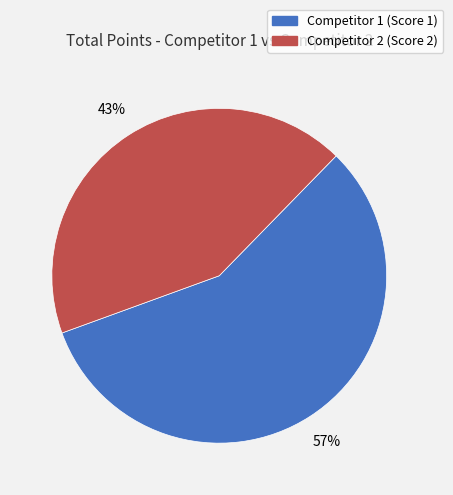

What percentage is the Competitor 2 (Score 2) slice, to the nearest percent?

43%